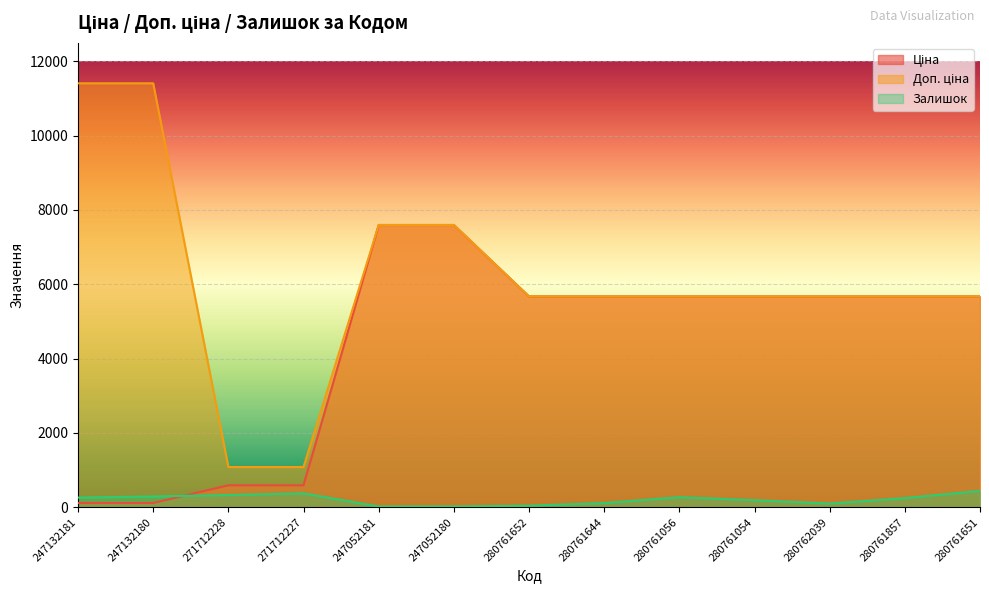

At which label is Доп. ціна closest to 6245?

280761652